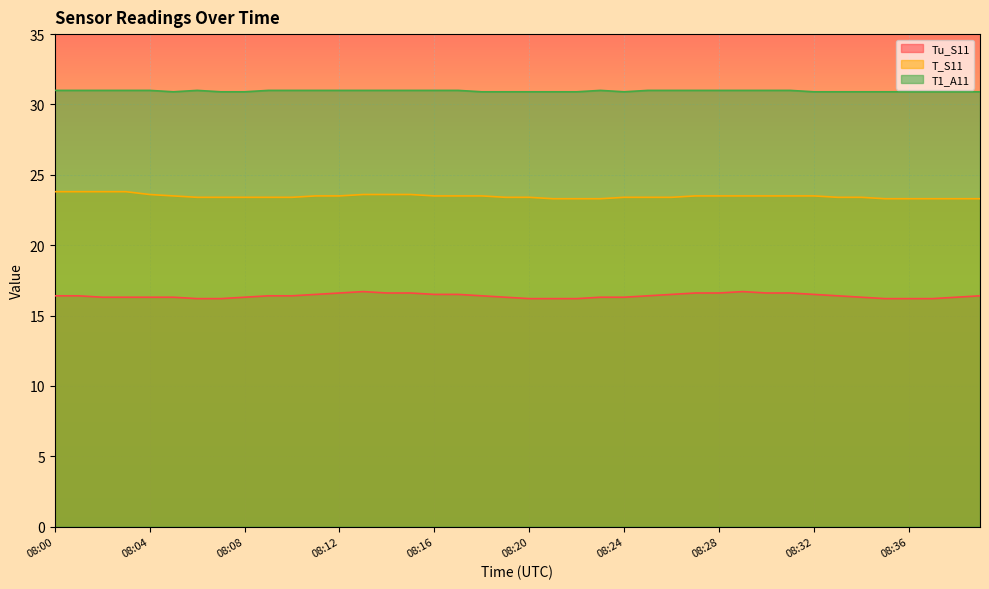

What is the minimum value for T_S11?

23.3